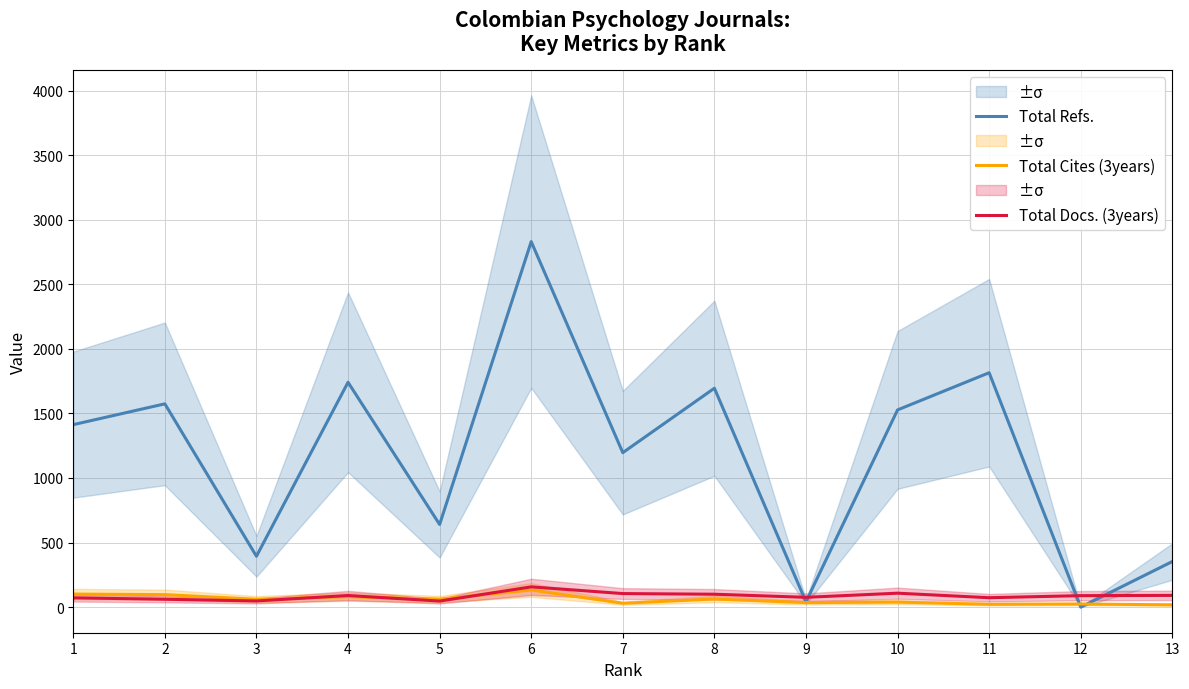

At which category is the sum across all series the highest?

6